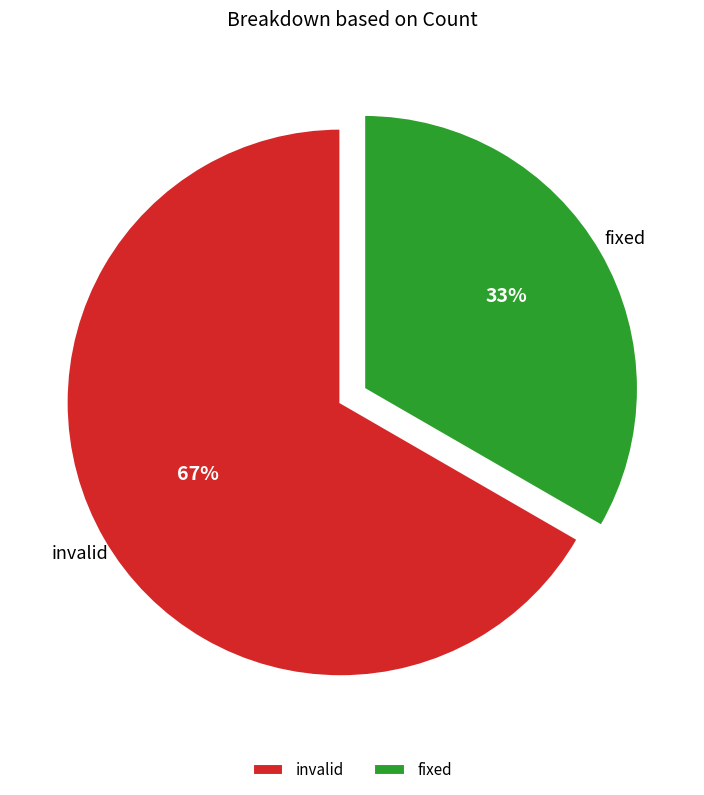

Is it true that fixed is 33% of the pie?

True